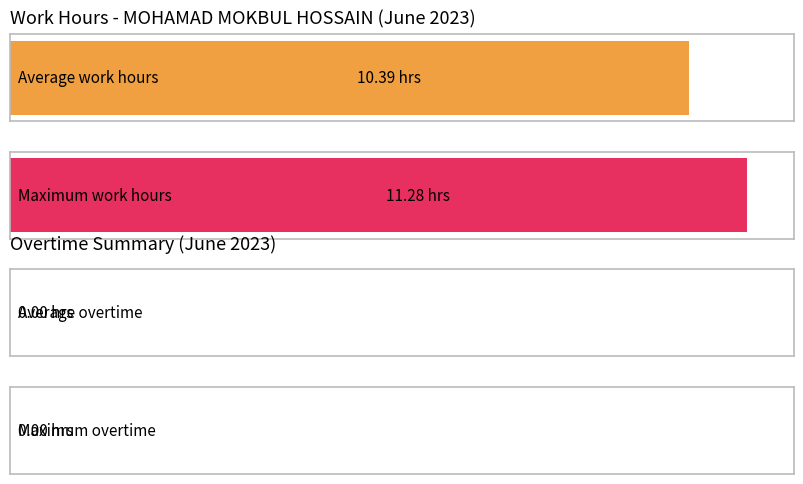

The Maximum utilization series shows 15.0 at Day 12. True or false?

False